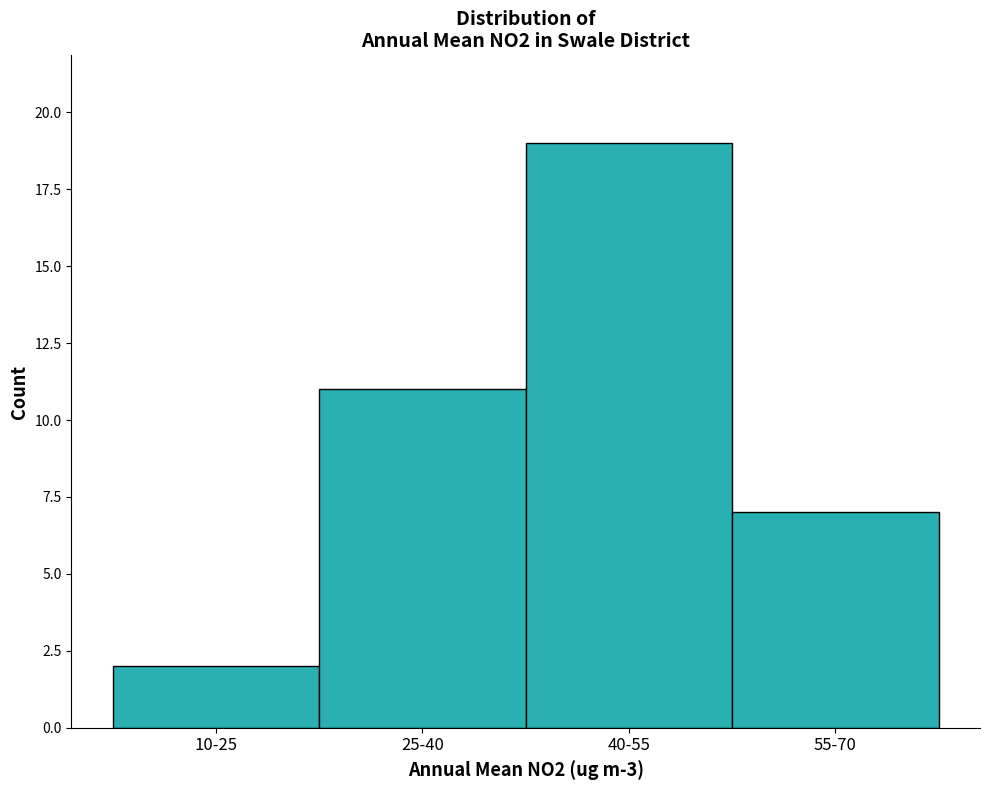

Reading left to right, what are all the values shown in this chart?

10-25=2	25-40=11	40-55=19	55-70=7